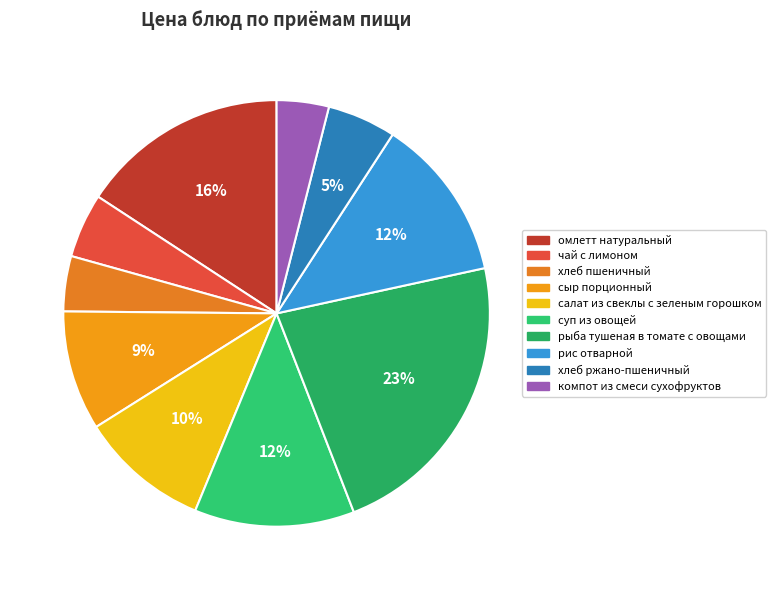

Which slice is the smallest?

компот из смеси сухофруктов